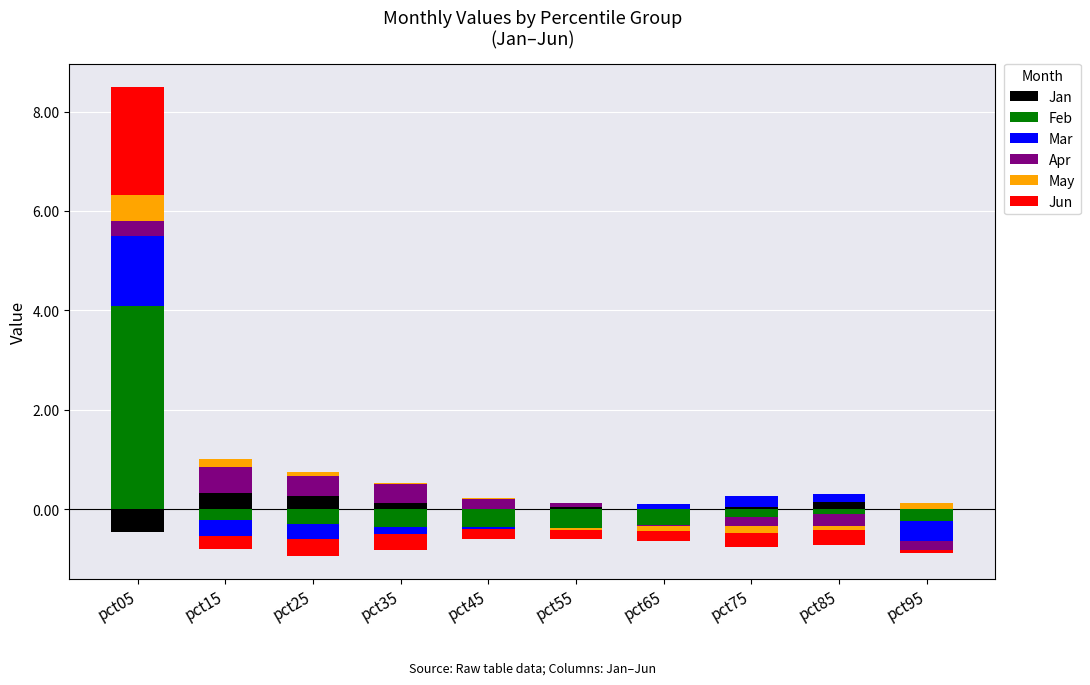

Rank the series by their maximum value, from highest to lowest.

Feb, Jun, Mar, May, Apr, Jan